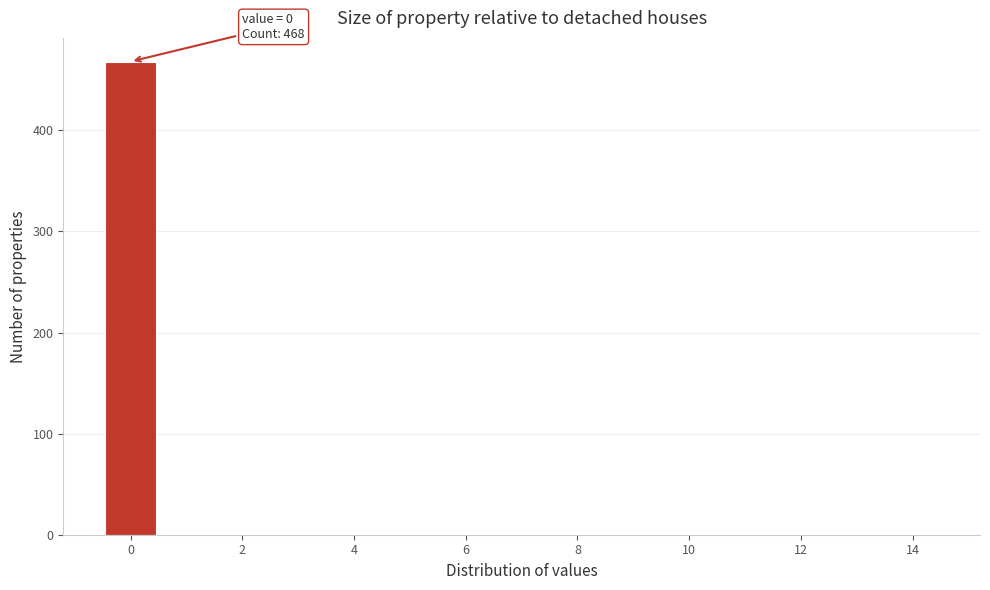

Over which range of the x-axis is the bar tallest?

-0.5 to 0.5